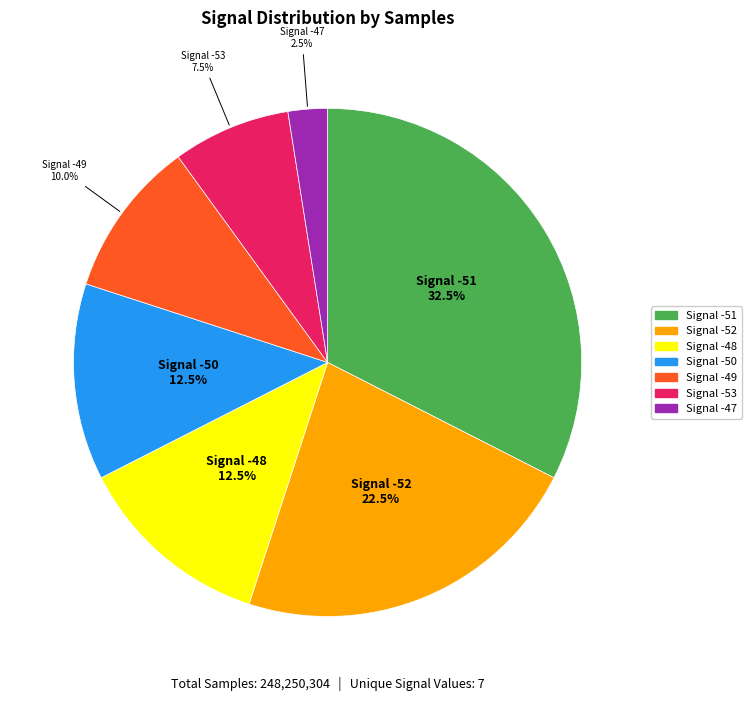

Is there a majority slice in this chart?

No